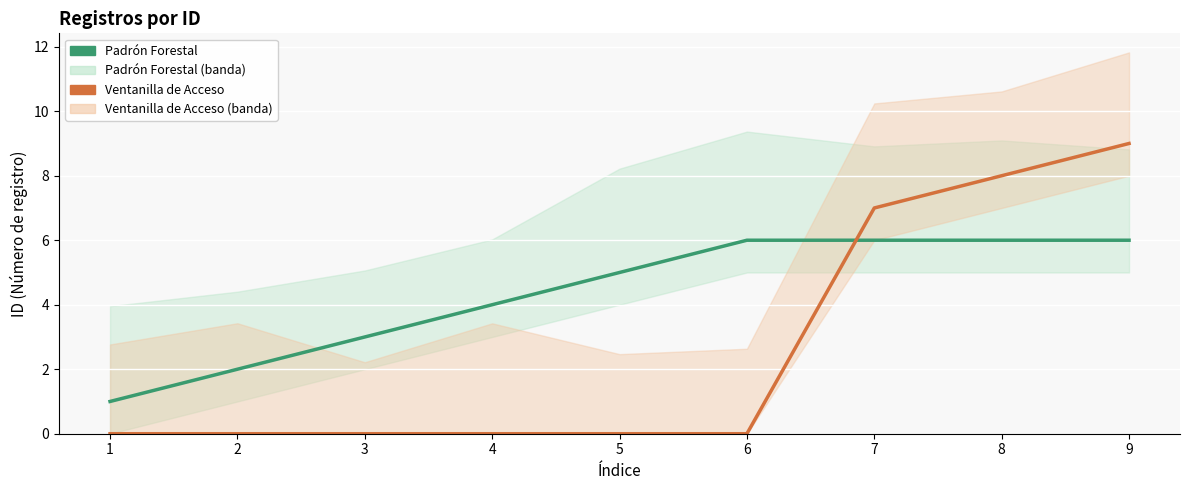

At which label is Padrón Forestal closest to 3?

3